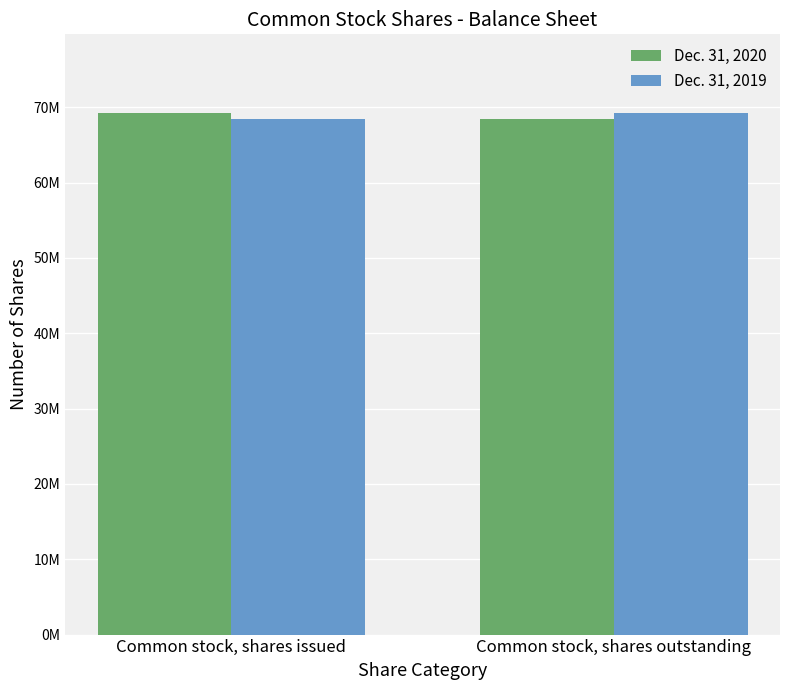

Which series has the largest total across all categories?

Dec. 31, 2020